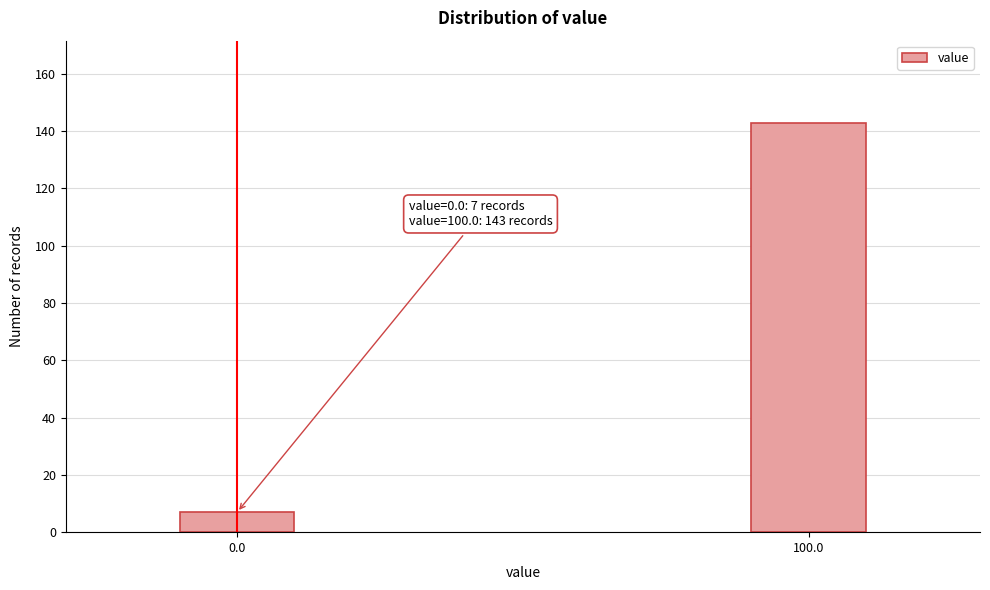

Reading right to left, transcribe all the data shown in this chart.

143	7